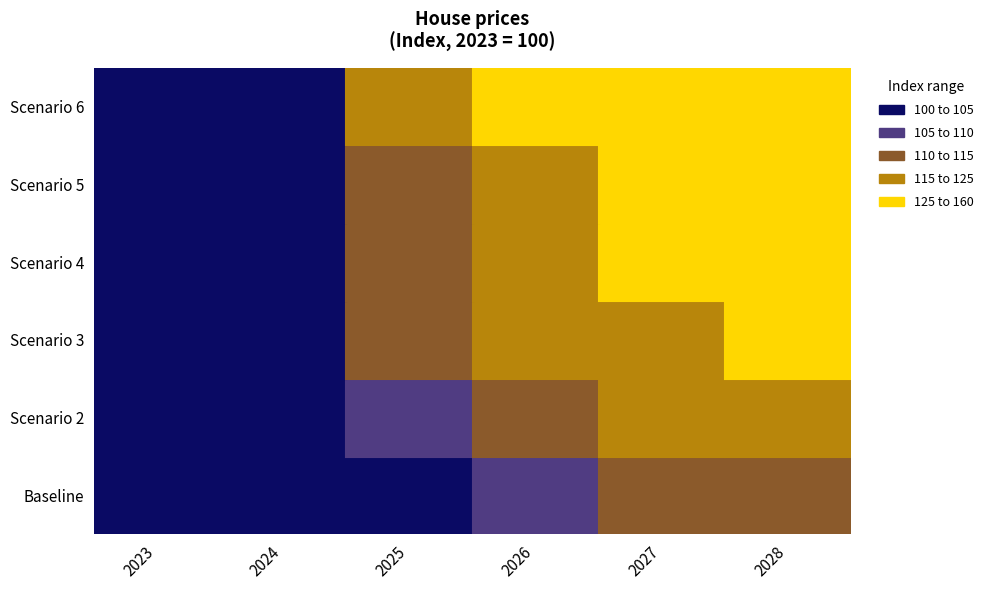

How many data points in Baseline are less than 108?

3